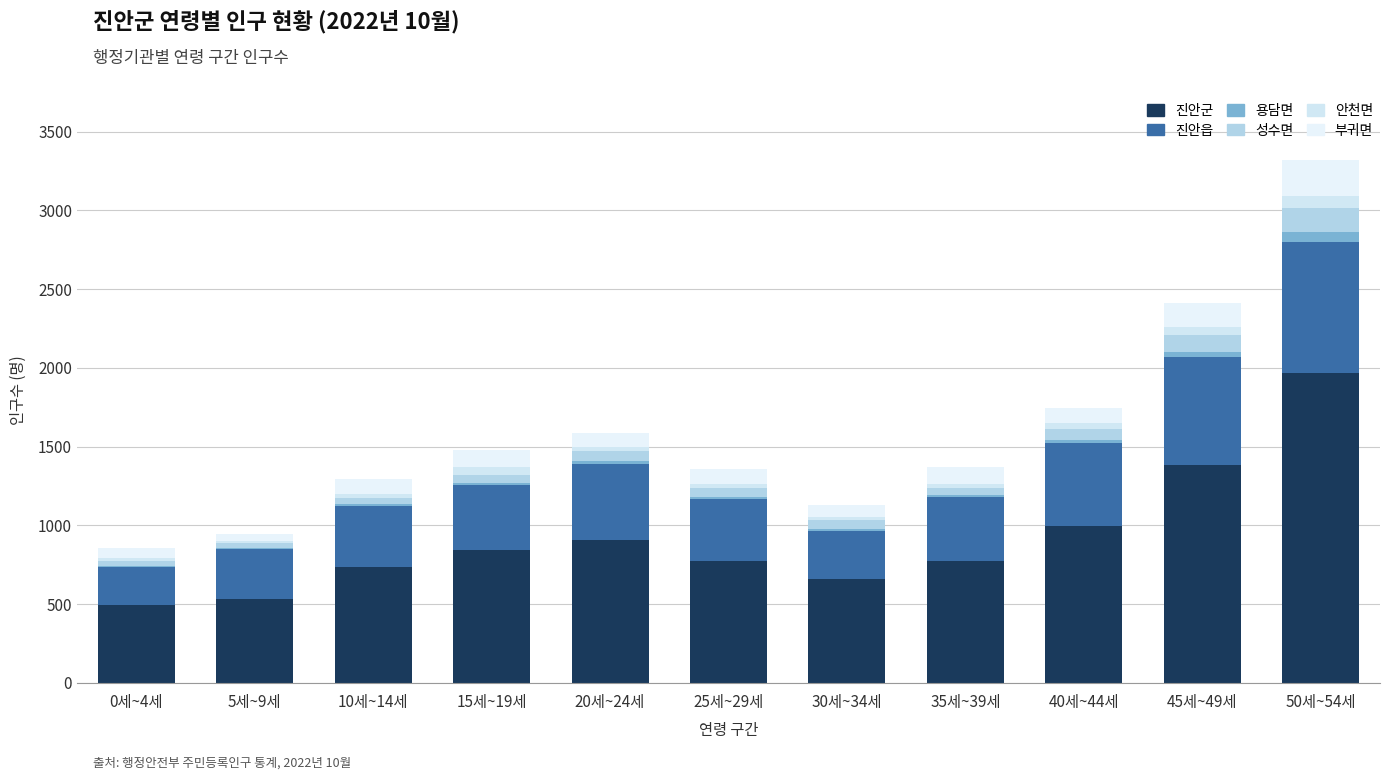

Are the bars horizontal?

No